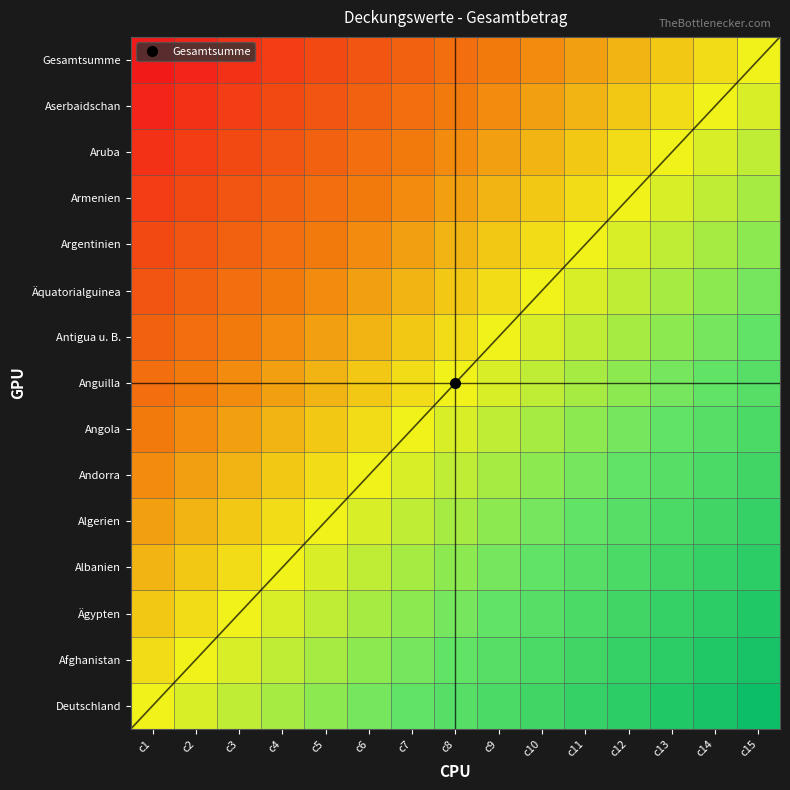

How many distinct data groups are displayed?

15